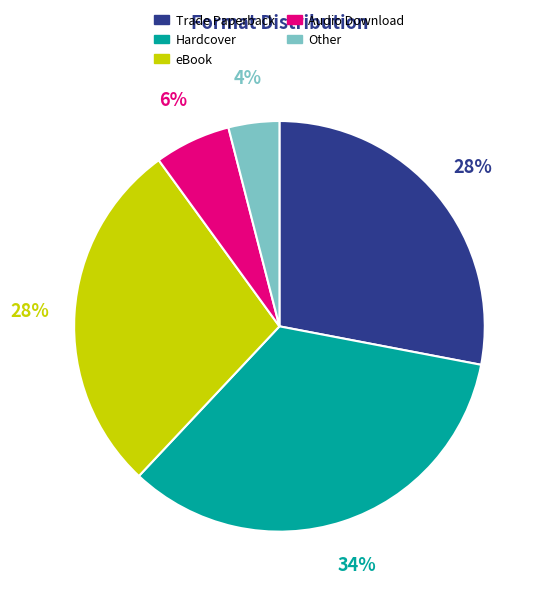

Which category has the biggest portion of the pie?

Hardcover